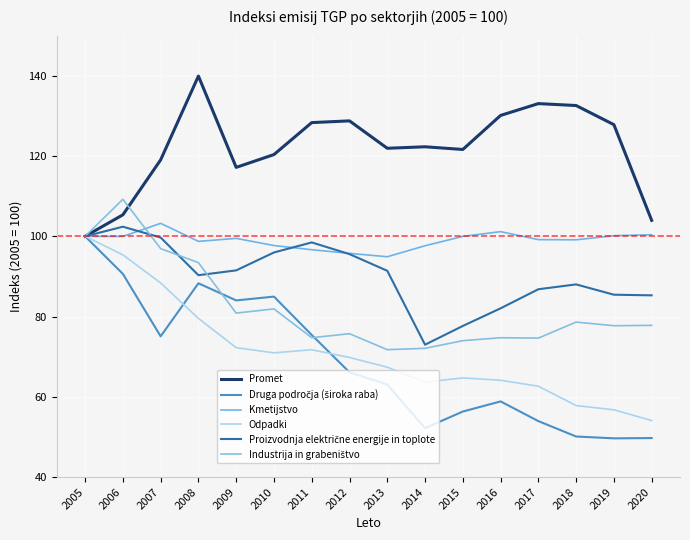

In Druga področja (široka raba), how many points are lower than both neighbors (excluding endpoints)?

4